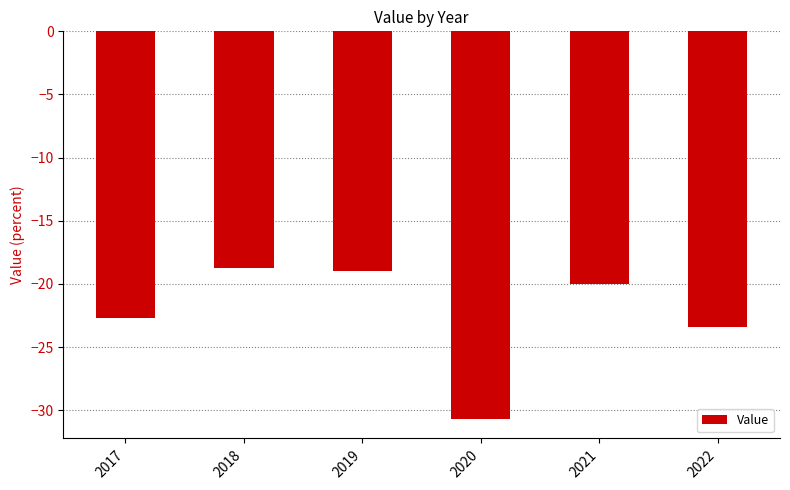

How many categories are shown in the chart?

6